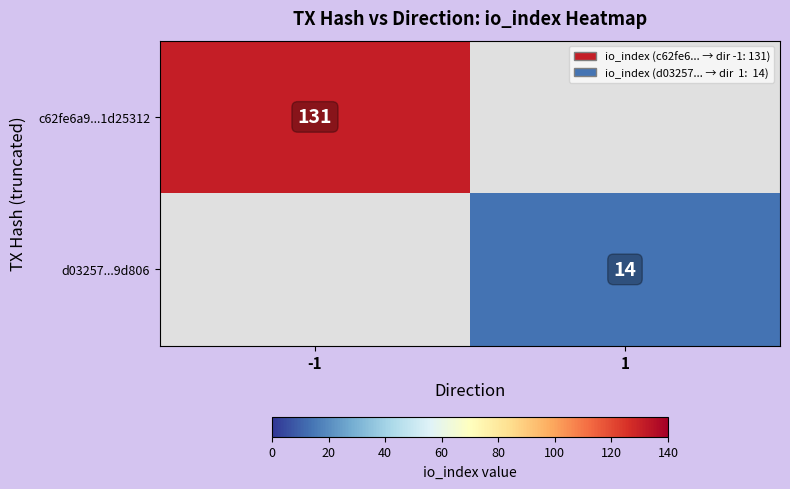

The c62fe6a9...1d25312 series shows 131 at -1. True or false?

True